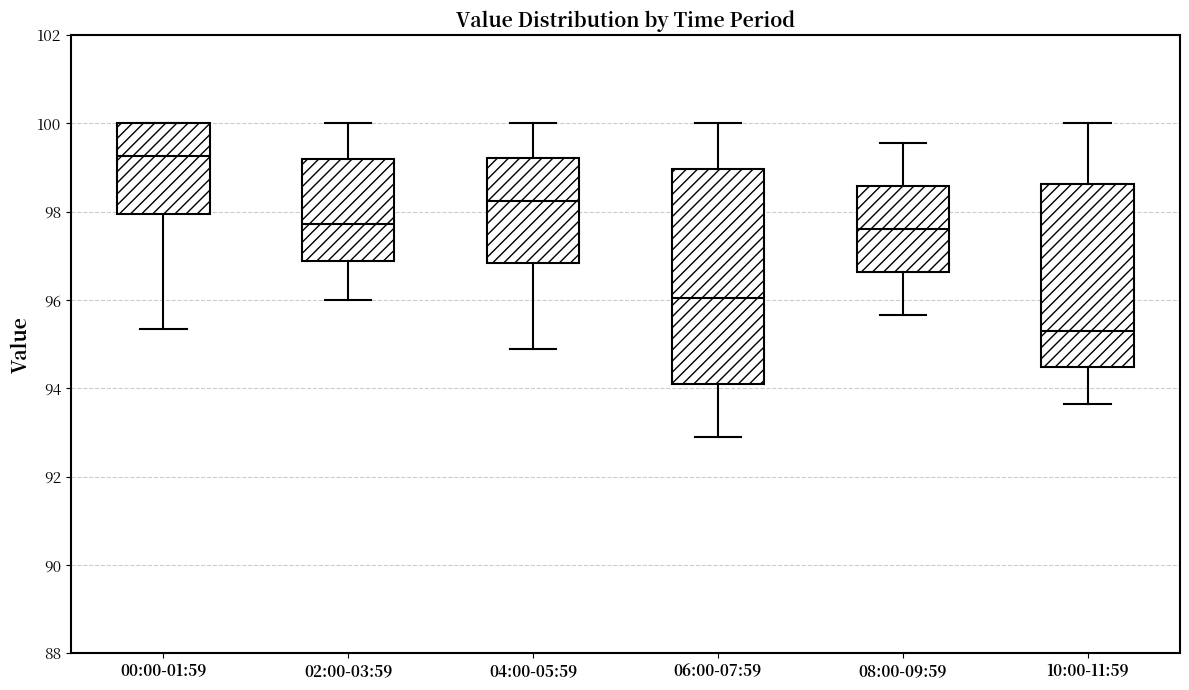

Which box's median line is the highest?

00:00-01:59